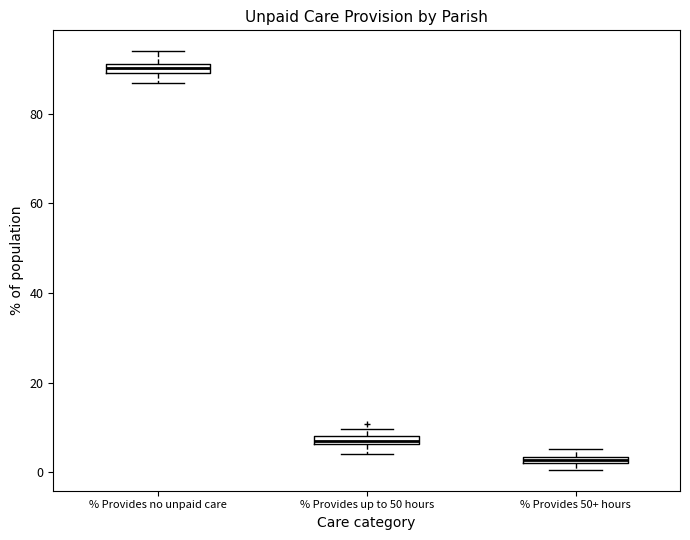

Which box has the highest median line?

% Provides no unpaid care